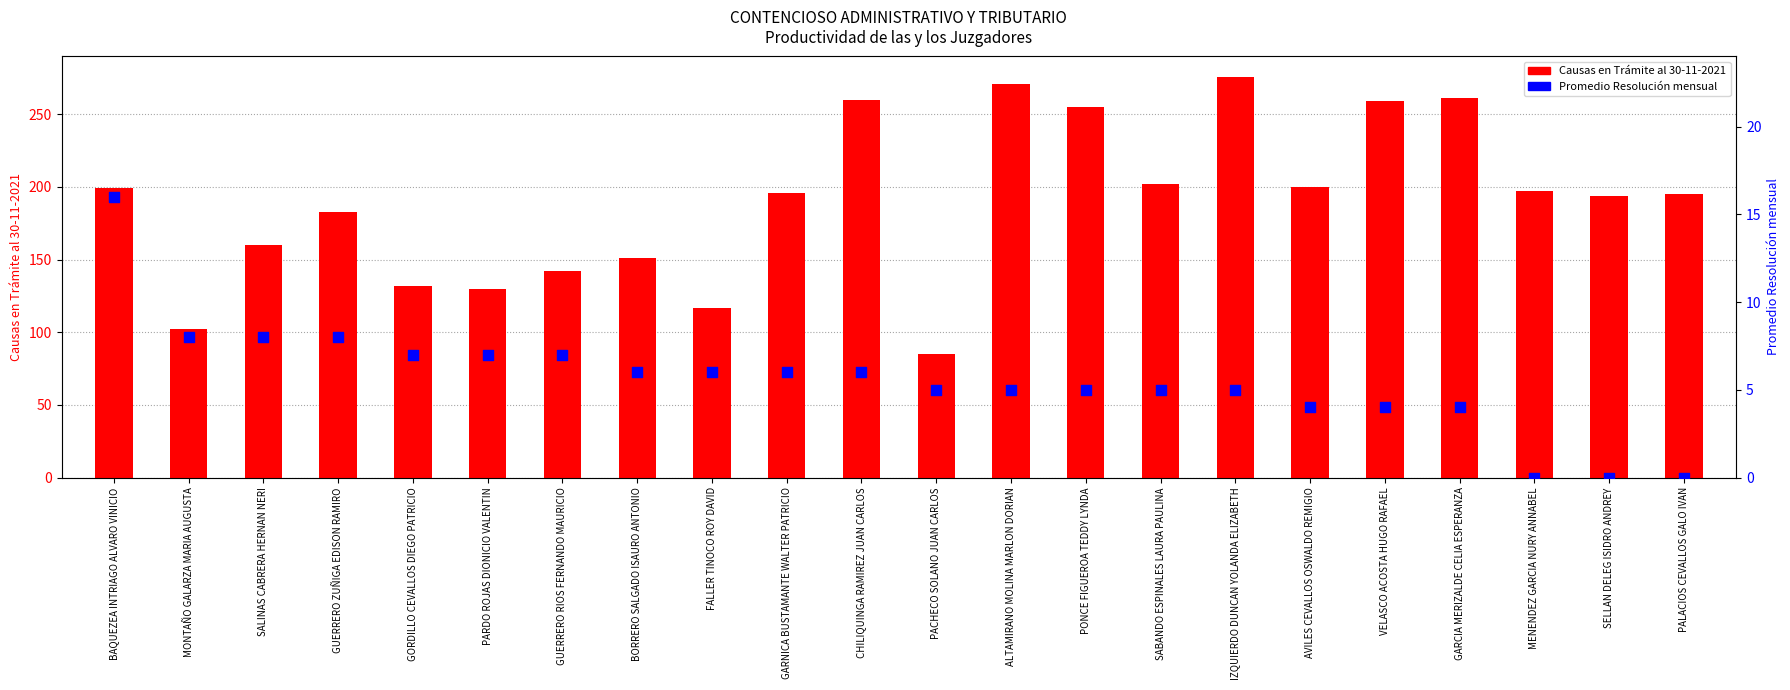

What are all the series names shown in the legend?

Causas en Trámite al 30-11-2021, Promedio Resolución mensual